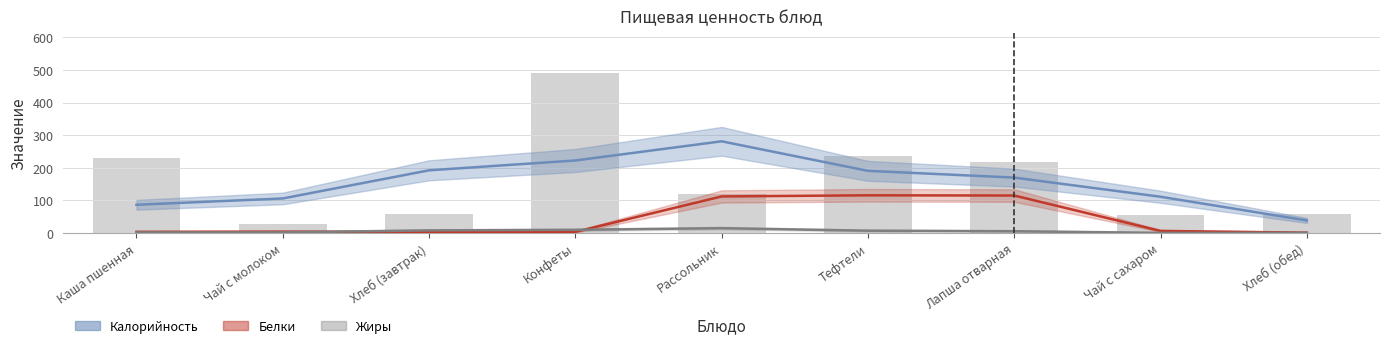

Is the value of Белки at Тефтели greater than the value of Жиры at Лапша отварная?

Yes